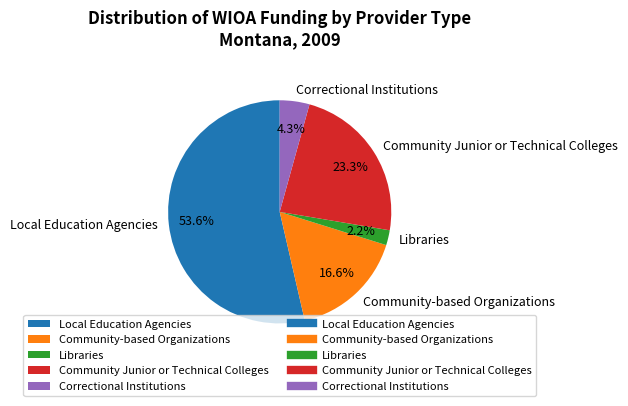

Is it true that Local Education Agencies is 59% of the pie?

False